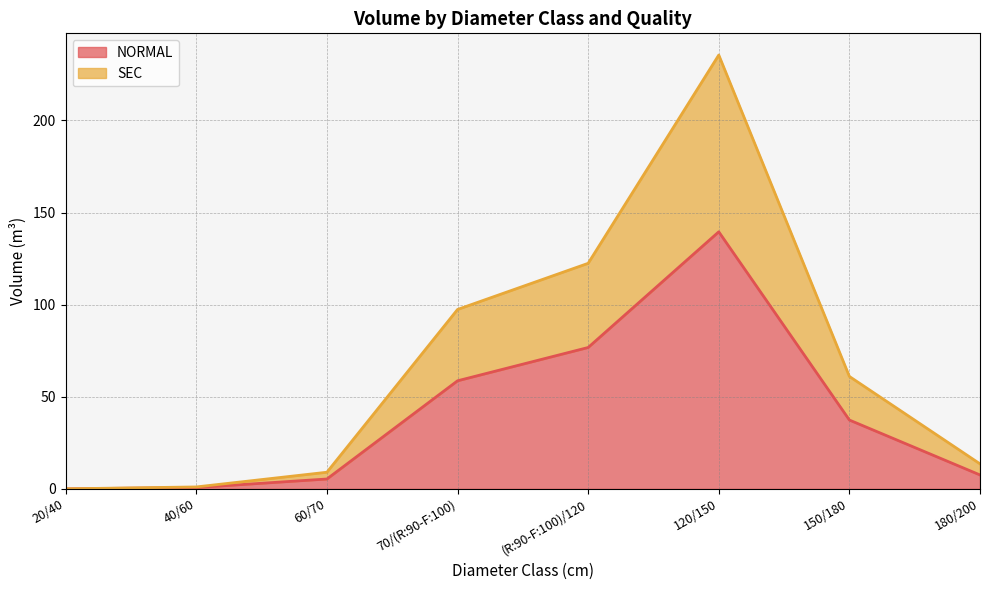

Does the chart have visible grid lines?

Yes